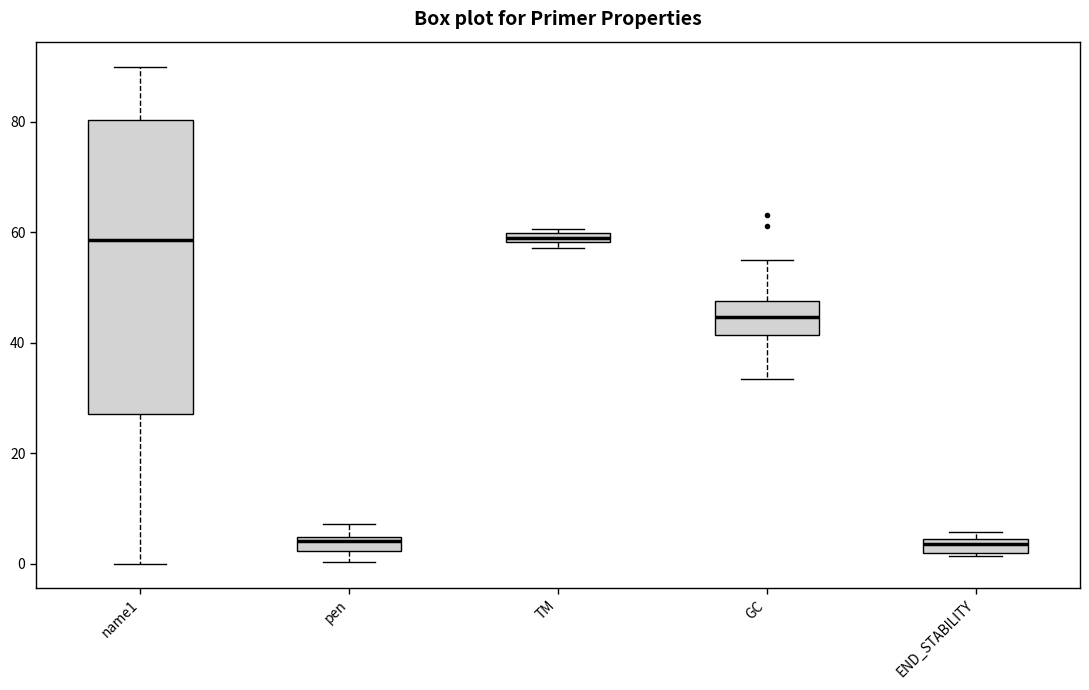

Comparing the boxes themselves (not the whiskers), which one is the tallest?

name1